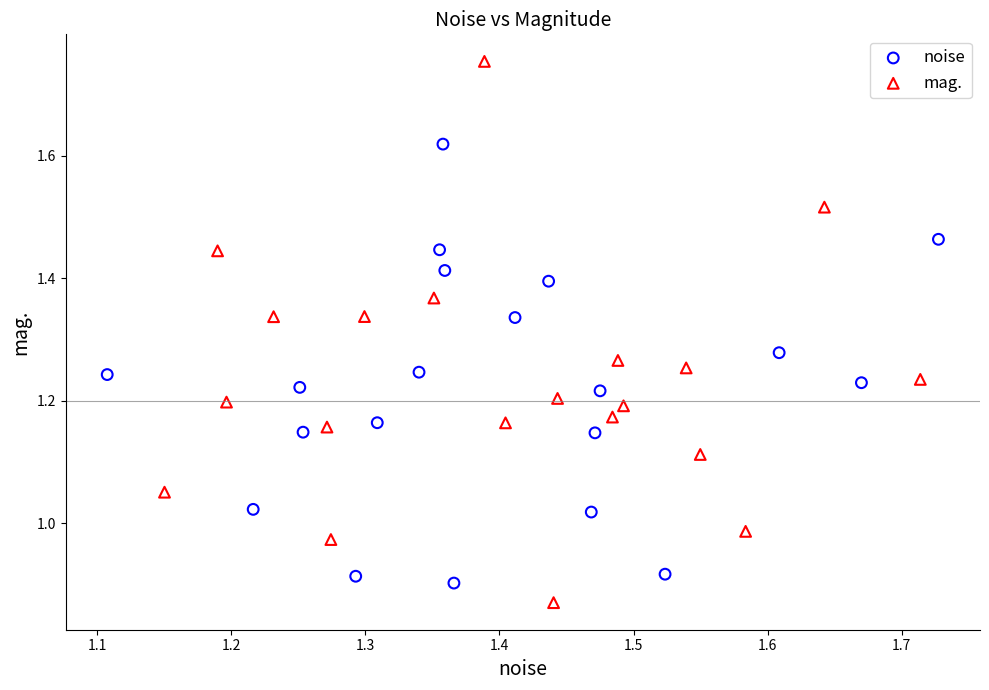

Which series reaches the maximum Y coordinate?

mag.